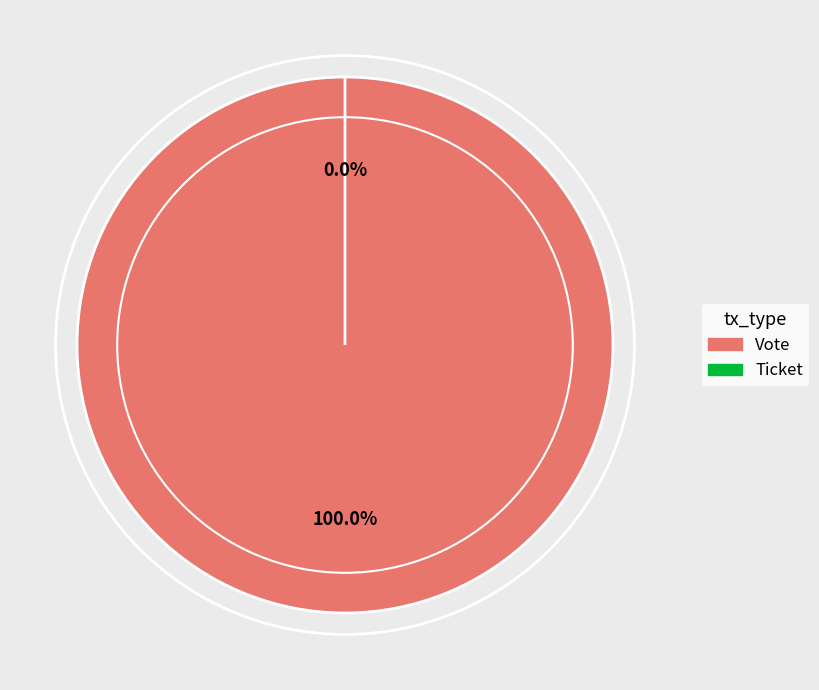

Is Ticket the majority of the pie?

No